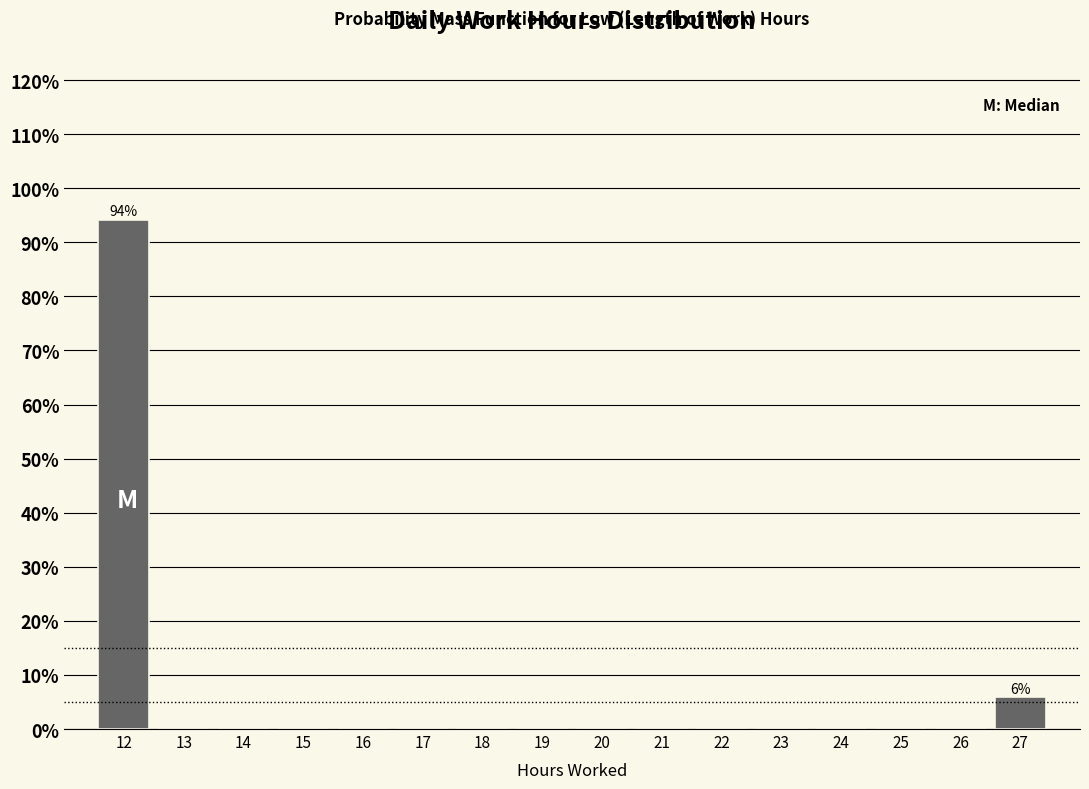

Which range on the x-axis has the tallest bar?

11.56 to 12.56